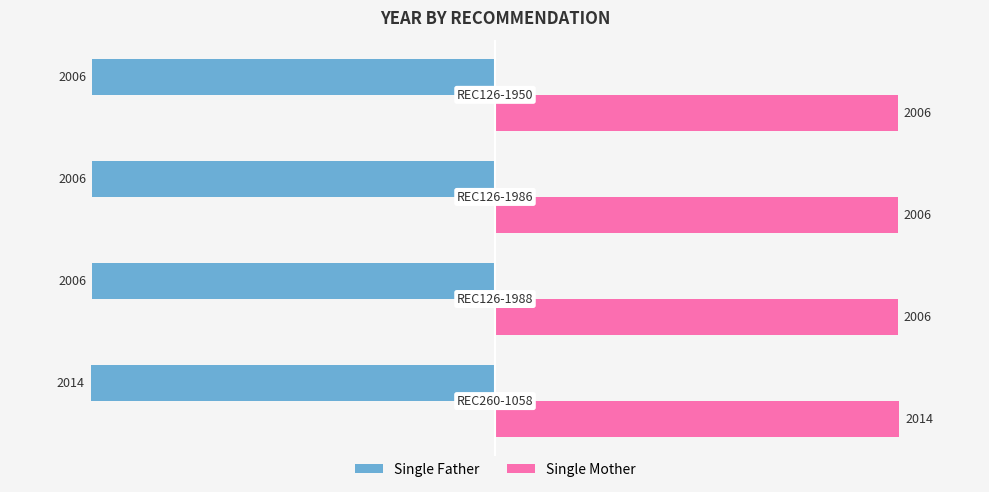

Reading left to right, list all the values displayed in this chart.

Single Father: -100.0	-99.6	-99.6	-99.6
Single Mother: 100.0	99.6	99.6	99.6